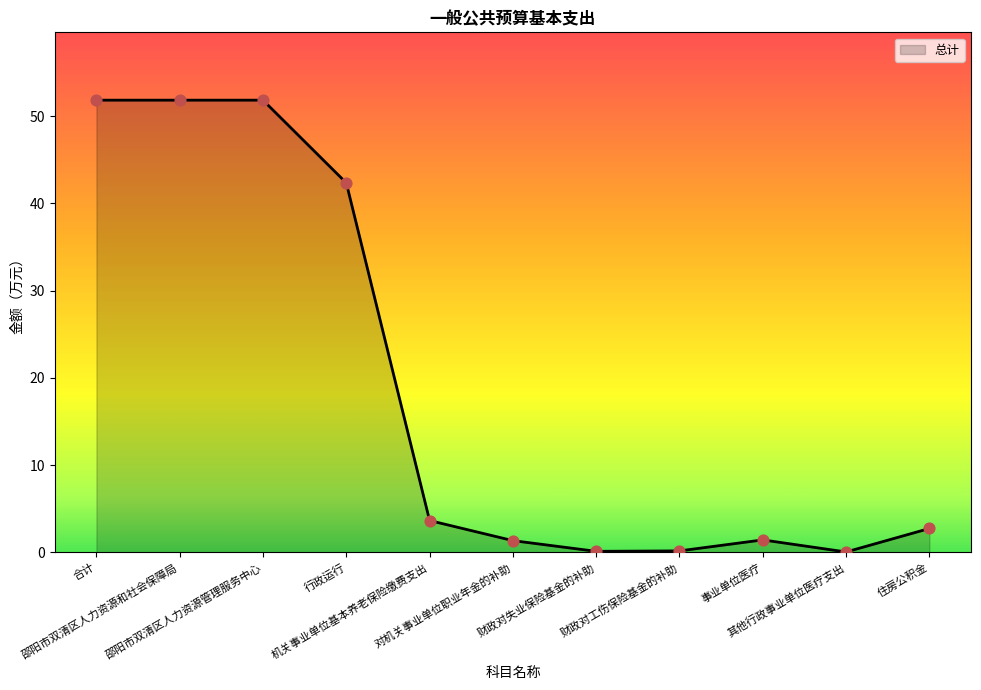

Which has a higher value, 邵阳市双清区人力资源和社会保障局 or 财政对工伤保险基金的补助?

邵阳市双清区人力资源和社会保障局